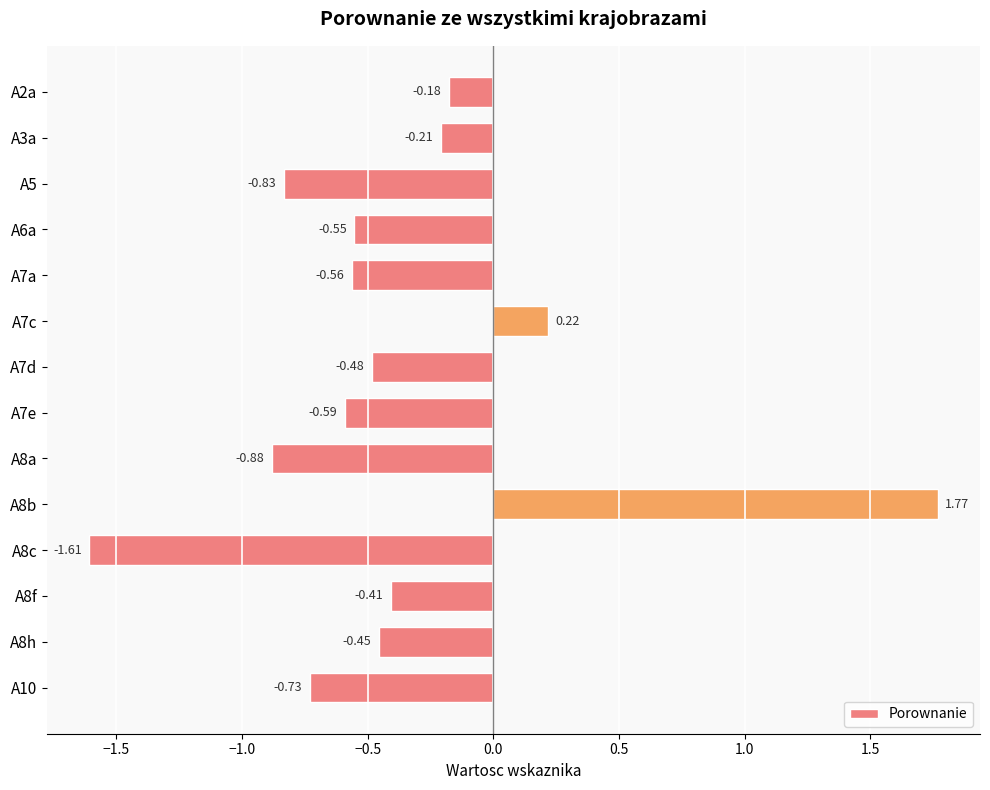

What is the sum of all values?

-5.5